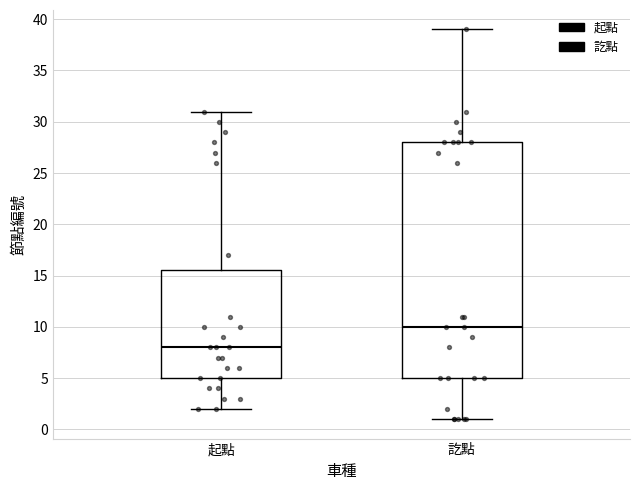

Reading left to right, read every box against the y-axis: the position of its median line, the range the box covers, and the ends of its whiskers. The values are not printed on the chart, so give them approximately, as read against the axis.

起點: median 8.0, box 5.0 to 15.5, whiskers 2.0 to 31.0
訖點: median 10.0, box 5.0 to 28.0, whiskers 1.0 to 39.0